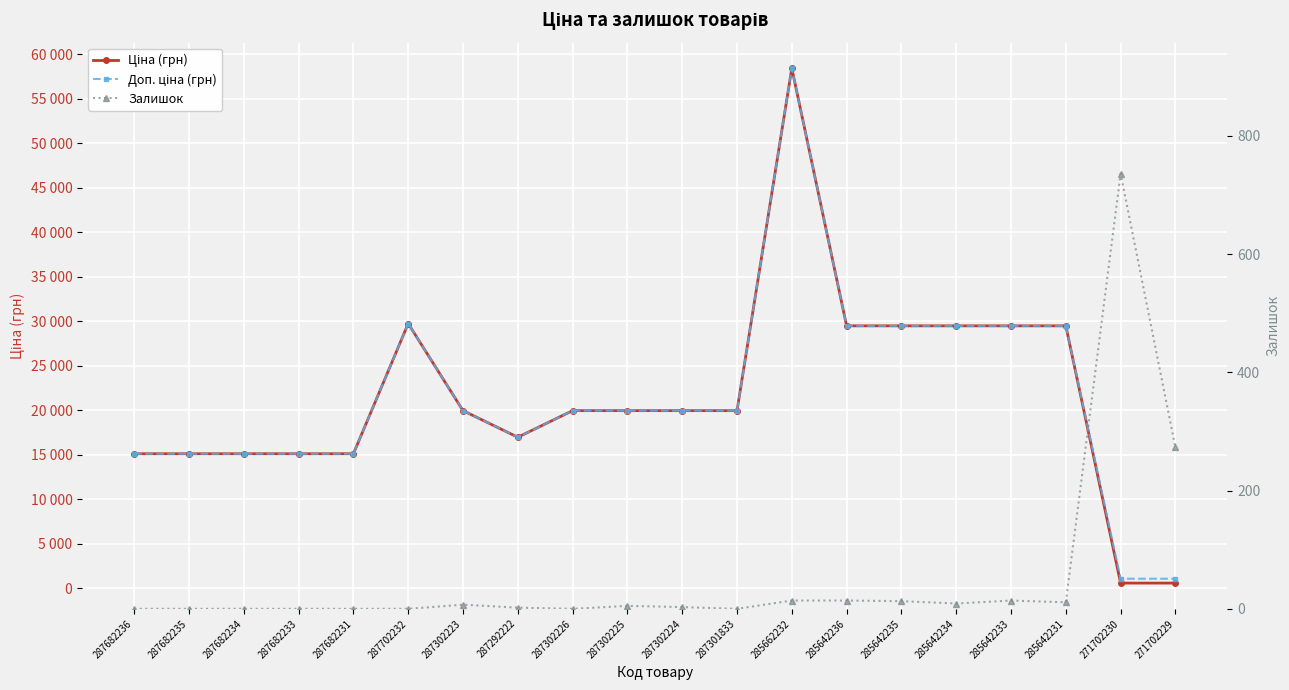

Reading left to right, list all the values displayed in this chart.

Ціна (грн): 15120.0	15120.0	15120.0	15120.0	15120.0	29747.2	19964.2	16976.3	19964.2	19964.2	19964.2	19964.2	58426.5	29491.5	29491.5	29491.5	29491.5	29491.5	589.9	589.9
Доп. ціна (грн): 15120.0	15120.0	15120.0	15120.0	15120.0	29747.2	19964.2	16976.3	19964.2	19964.2	19964.2	19964.2	58426.5	29491.5	29491.5	29491.5	29491.5	29491.5	1081.7	1081.7
Залишок: 0.0	0.0	0.0	0.0	0.0	0.0	7.0	2.0	0.0	5.0	3.0	0.0	14.0	14.0	13.0	9.0	14.0	11.0	736.0	273.0